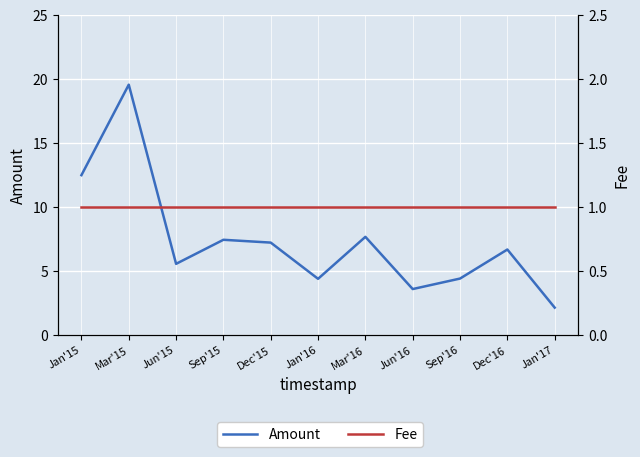

True or false: Amount has more than 2 points higher than both neighbors.

True